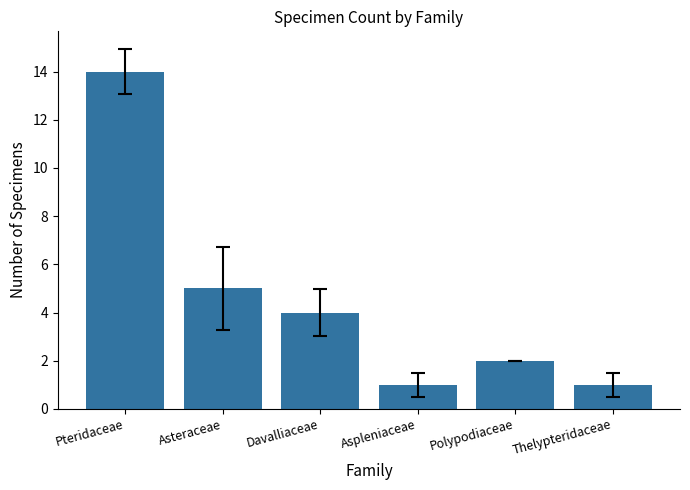

What is the greatest value displayed?

14